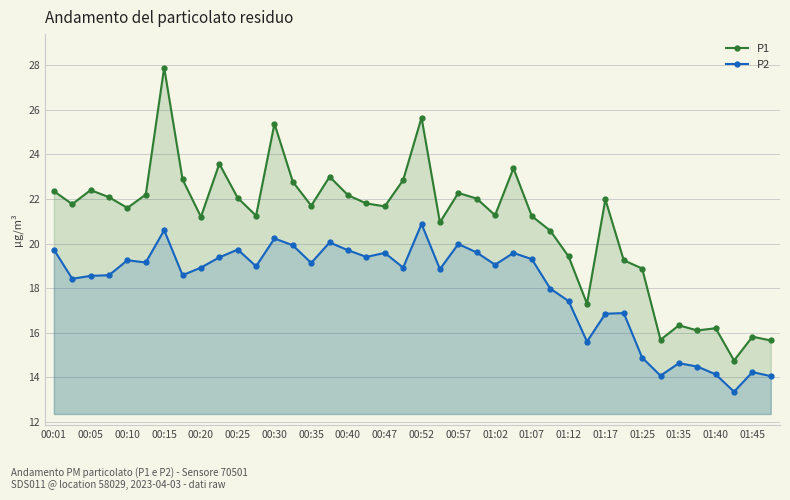

Which series has the largest total across all categories?

P1